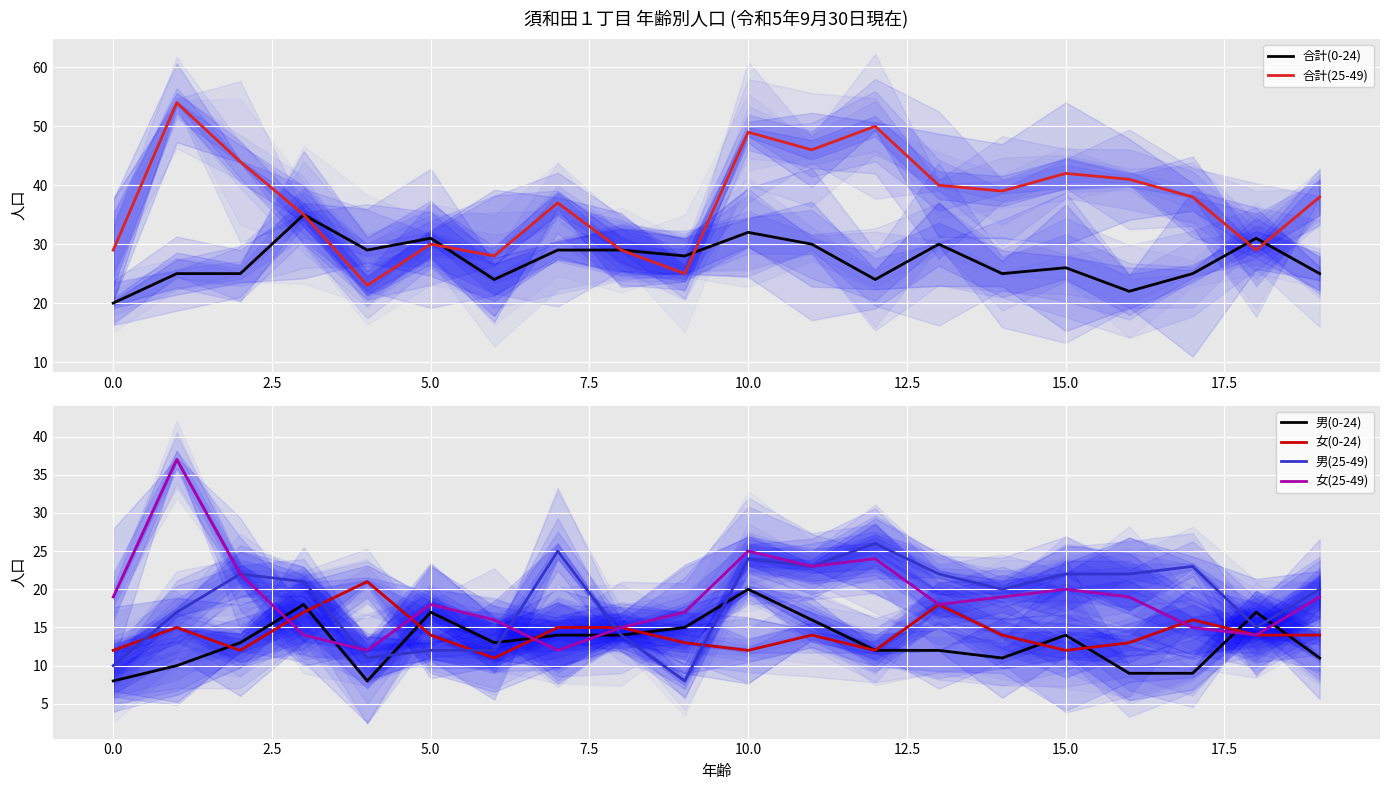

What are all the series names shown in the legend?

合計(0-24), 合計(25-49), 男(0-24), 女(0-24), 男(25-49), 女(25-49)